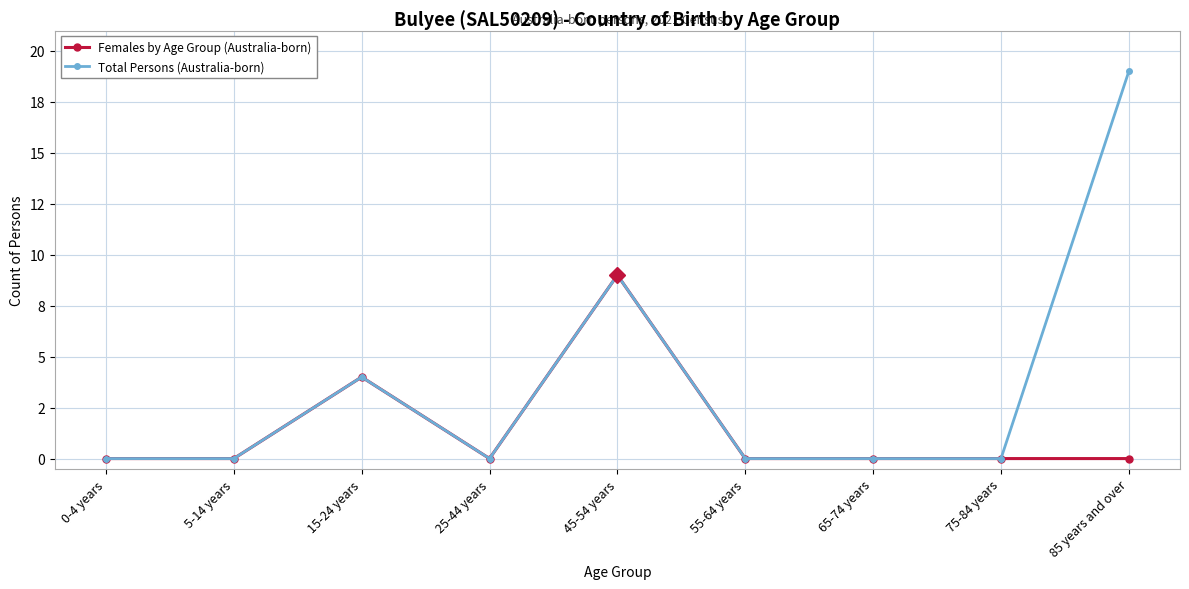

Does the chart display data point markers on the line(s)?

Yes